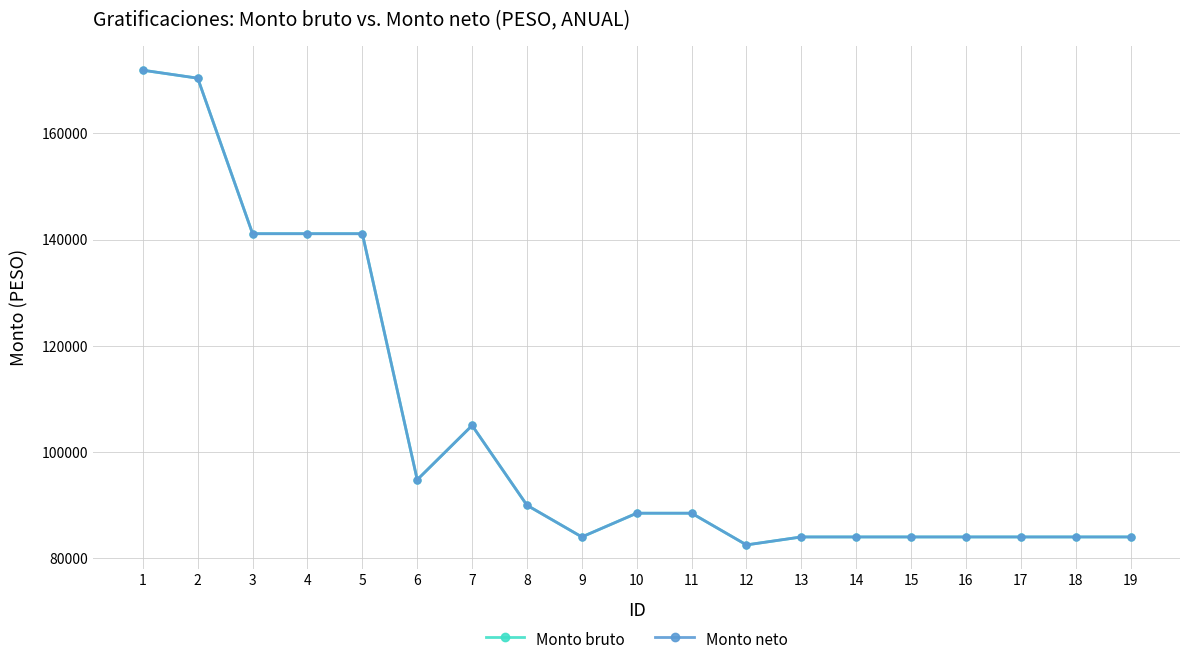

Where is the first local minimum for Monto neto?

6